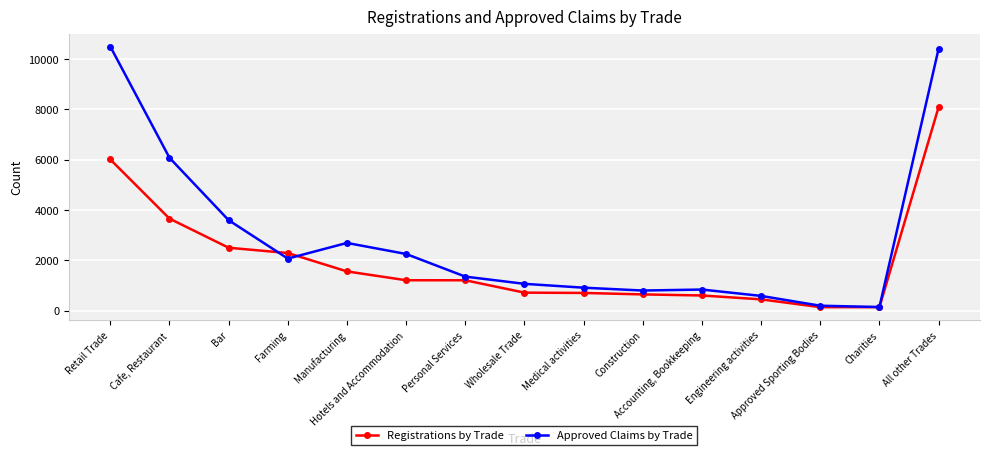

What is the label of the 14th point from the right?

Cafe, Restaurant